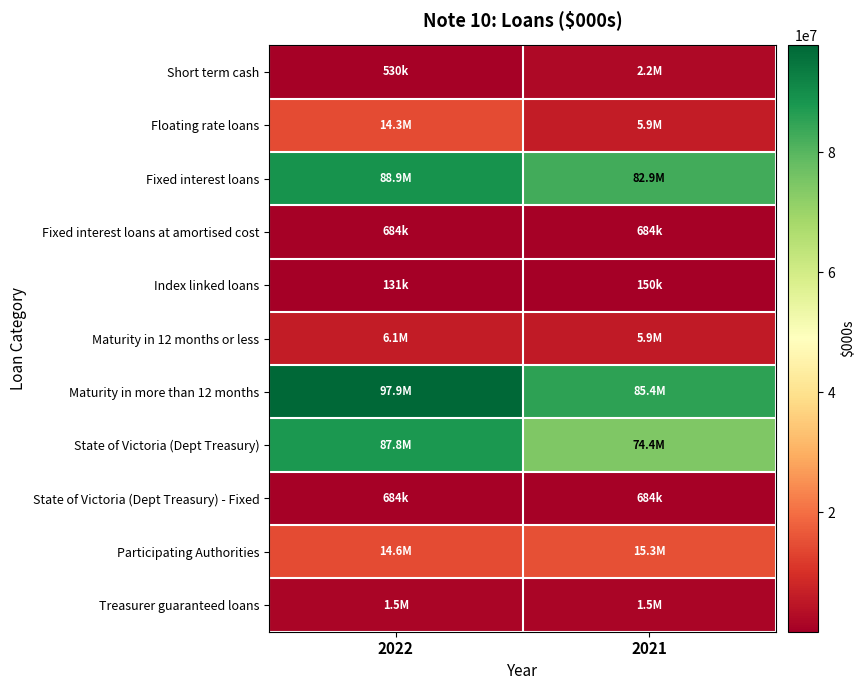

Reading right to left, extract all data points from this chart.

Short term cash: 2021=2243768	2022=530146
Floating rate loans: 2021=5877424	2022=14344585
Fixed interest loans: 2021=82942895	2022=88935342
Fixed interest loans at amortised cost: 2021=683833	2022=683833
Index linked loans: 2021=149628	2022=131009
Maturity in 12 months or less: 2021=5850679	2022=6090259
Maturity in more than 12 months: 2021=85363036	2022=97850823
State of Victoria (Dept Treasury): 2021=74353226	2022=87829002
State of Victoria (Dept Treasury) - Fixed: 2021=683833	2022=683833
Participating Authorities: 2021=15312430	2022=14608901
Treasurer guaranteed loans: 2021=1548059	2022=1503179